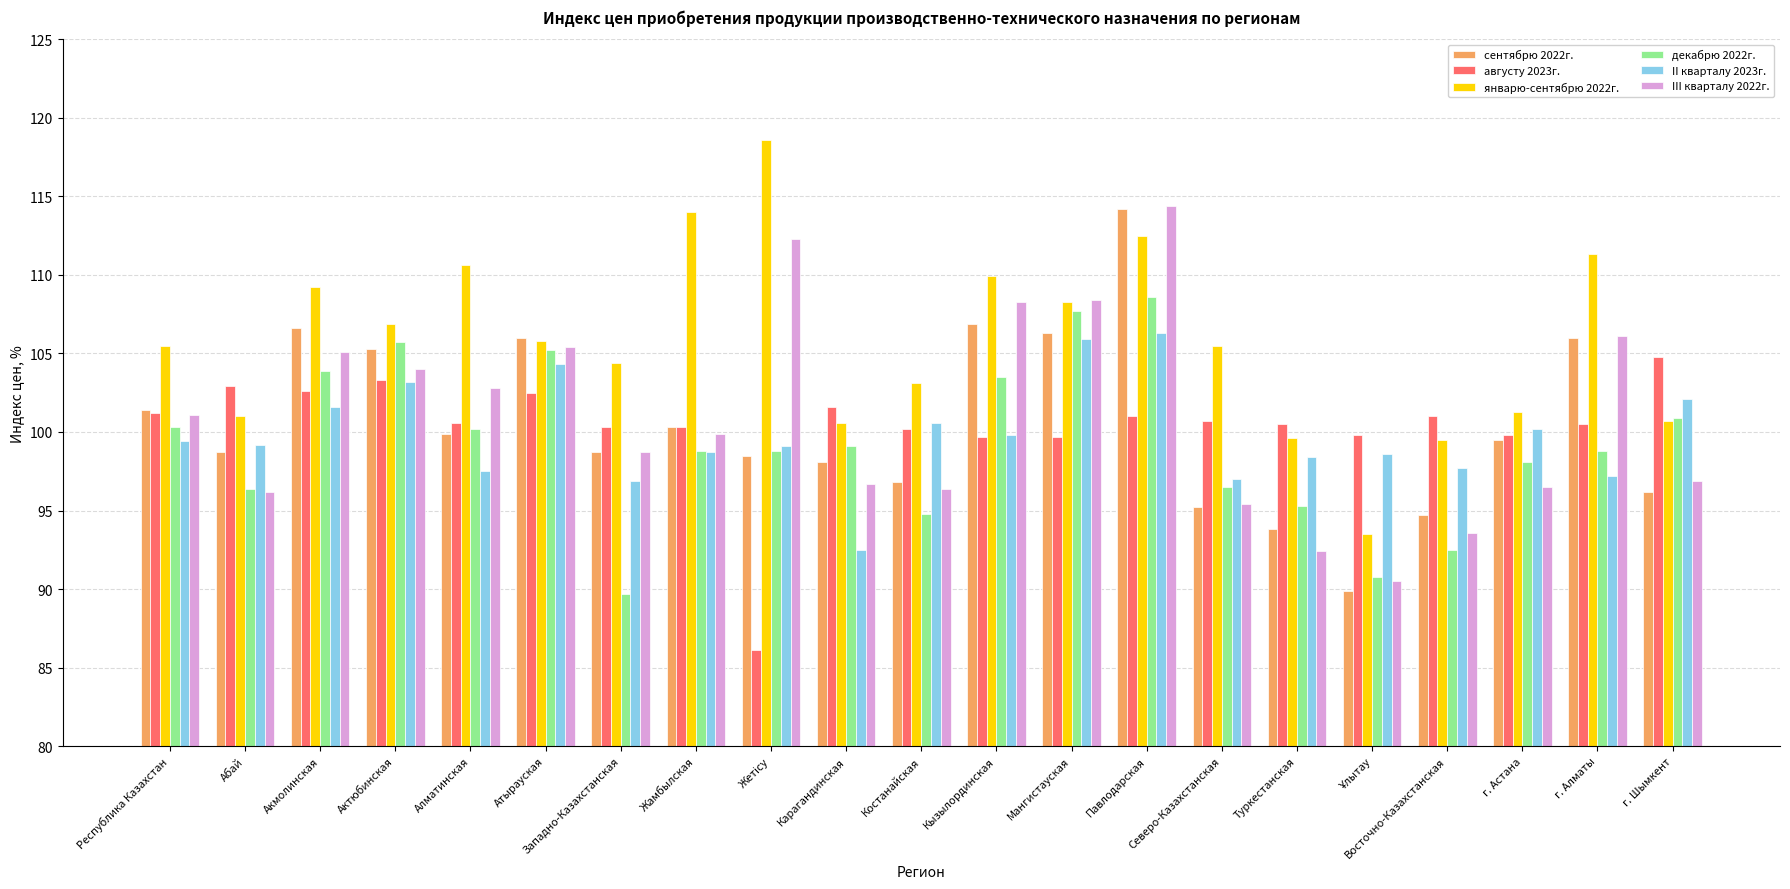

How many bars are there in each group?

6